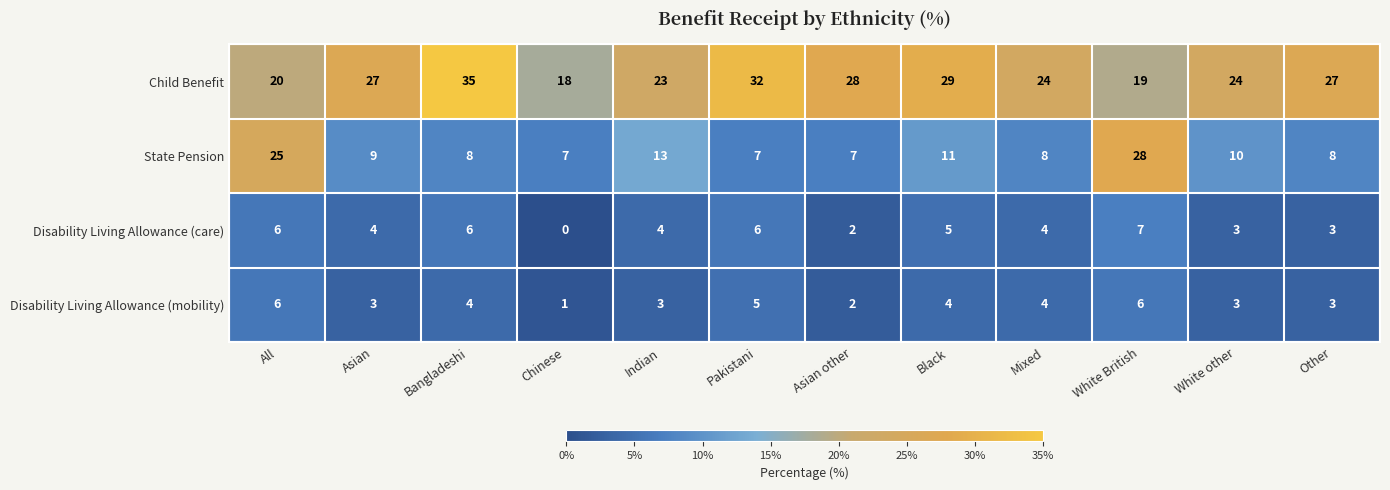

What is the approximate value of Child Benefit at Pakistani, to the nearest 5?

30